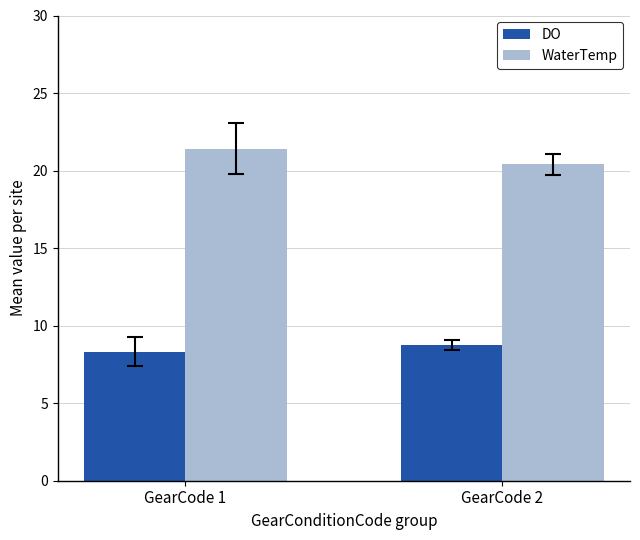

At which category is the sum across all series the highest?

GearCode 1